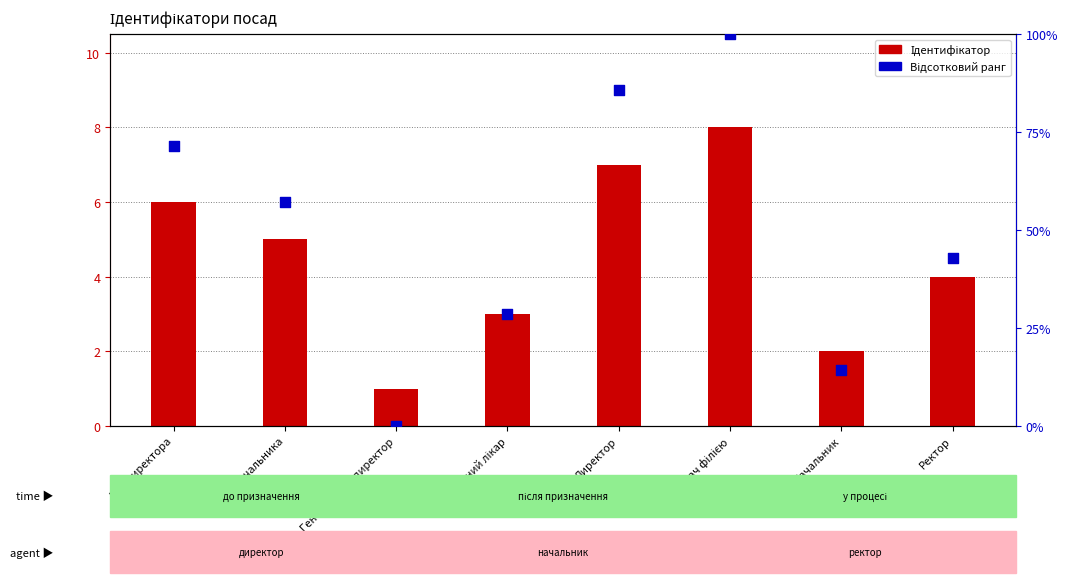

At which category is the sum across all series the highest?

Завідувач філією